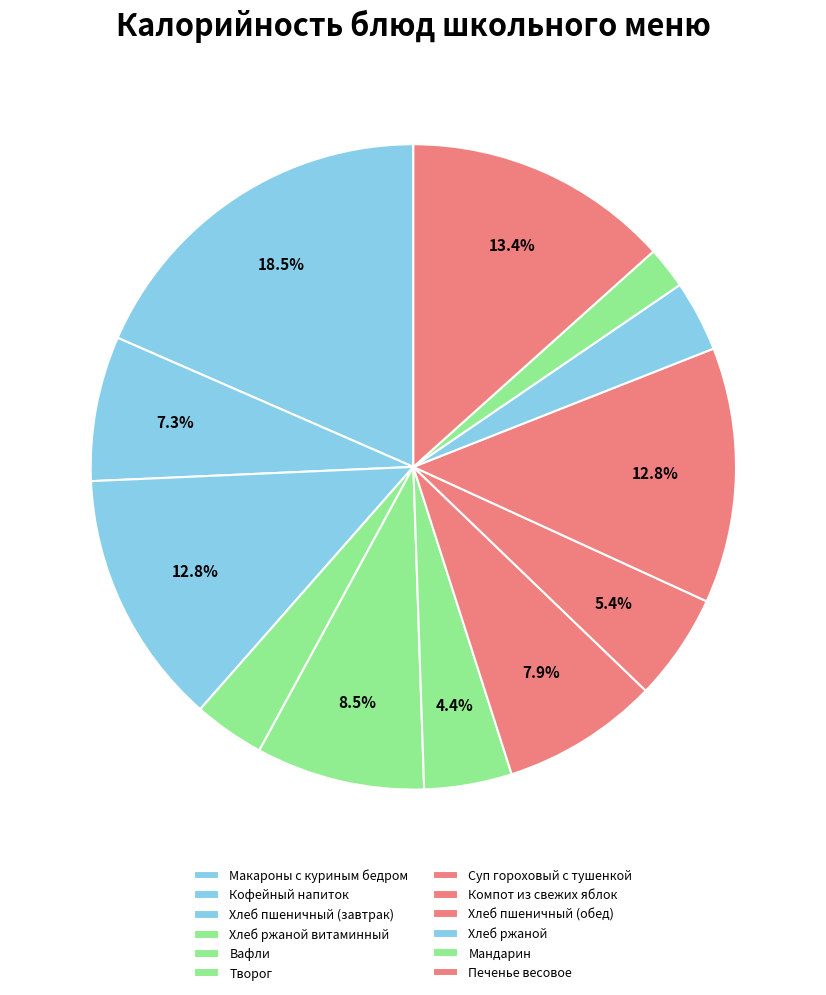

Does Хлеб ржаной account for over 50% of the chart?

No